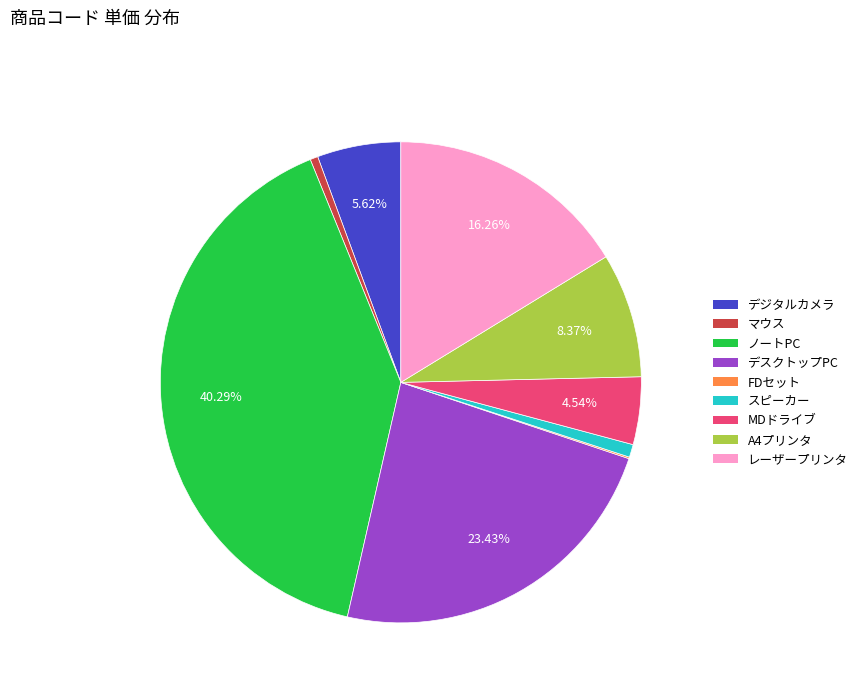

Is the sum of スピーカー and MDドライブ greater than half?

No